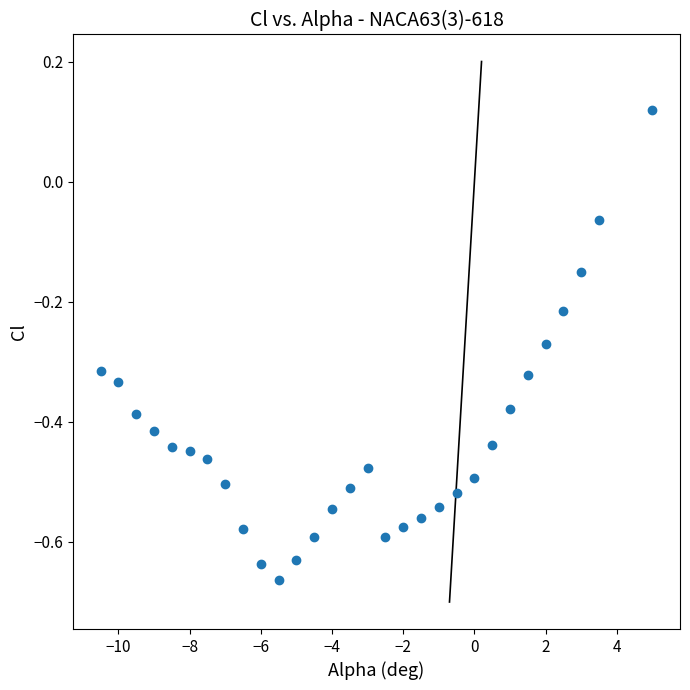

What is the range of Y values (max minus min)?

0.8